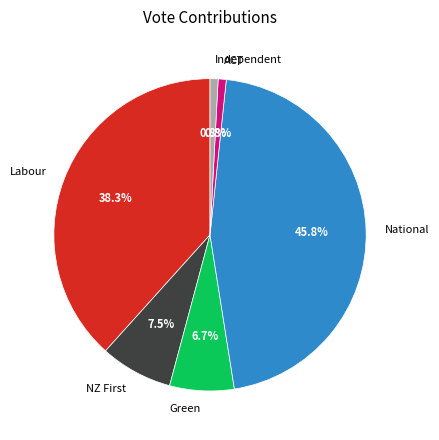

What is the largest slice in the pie chart?

National